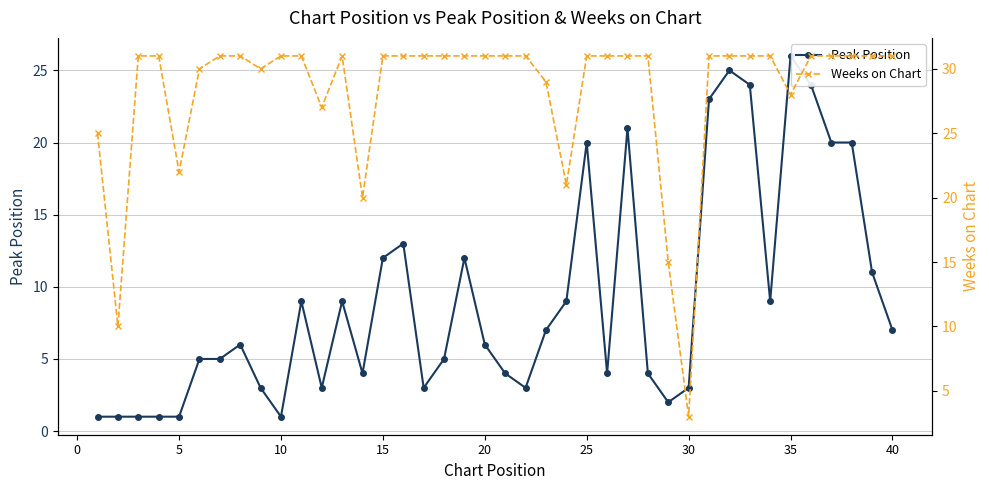

What is the highest value of the Peak Position series?

26